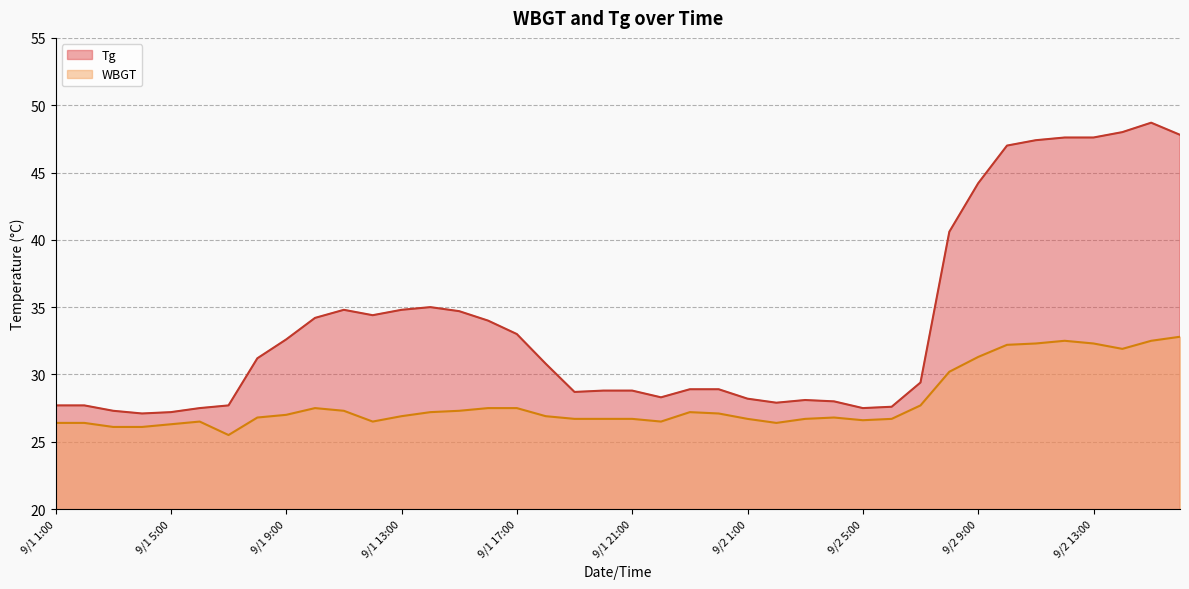

What is the difference between the second highest and second lowest values in the Tg series?

20.8